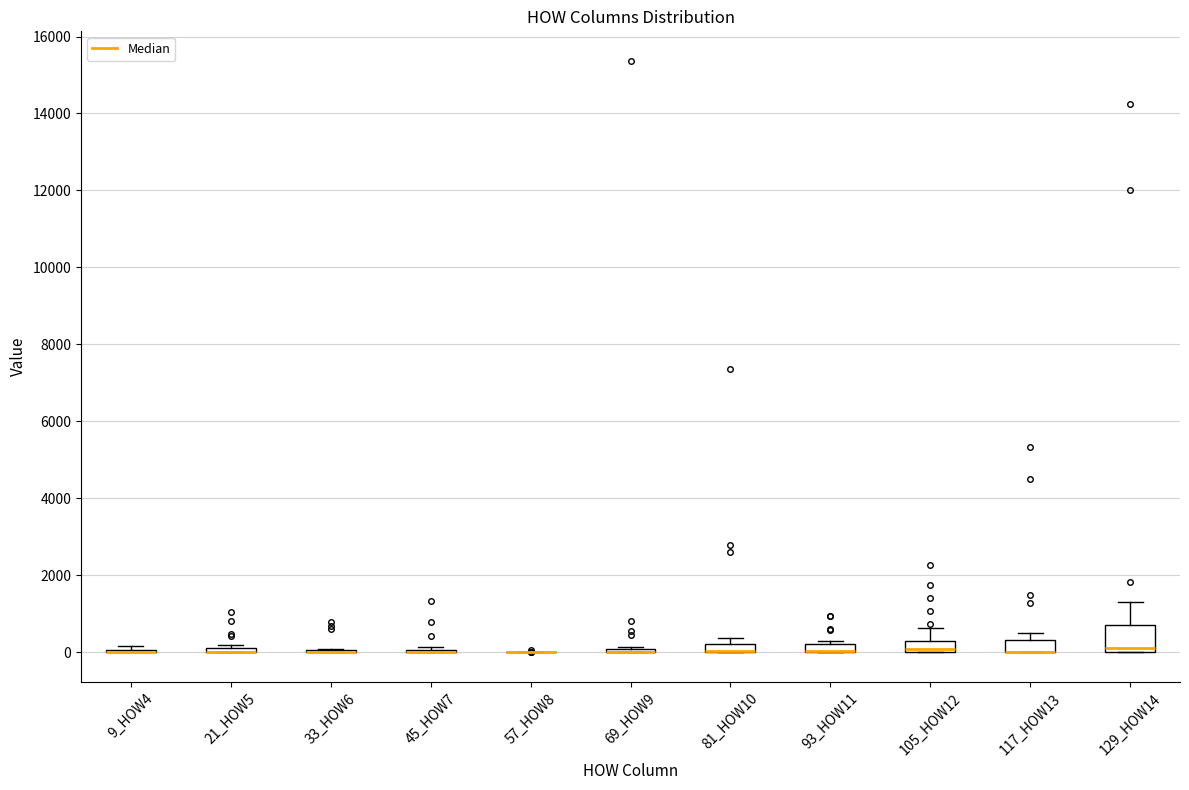

Comparing the boxes themselves (not the whiskers), which one is the tallest?

129_HOW14